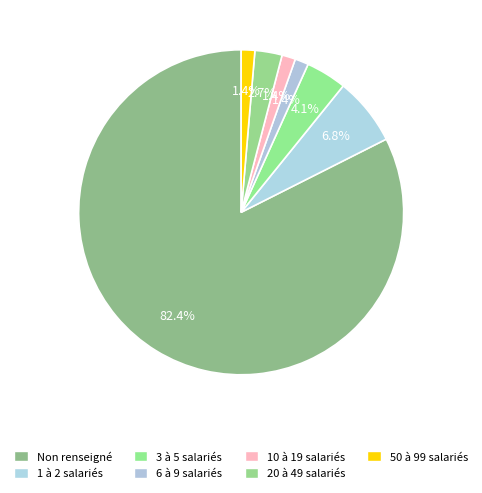

Count the number of slices in the pie.

7